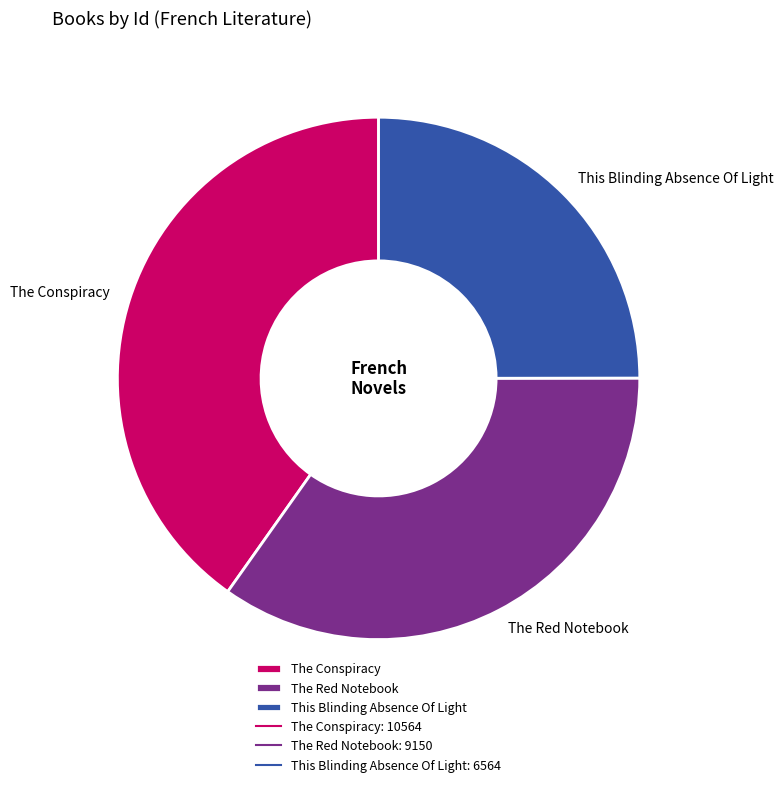

Which slice is the smallest?

This Blinding Absence Of Light